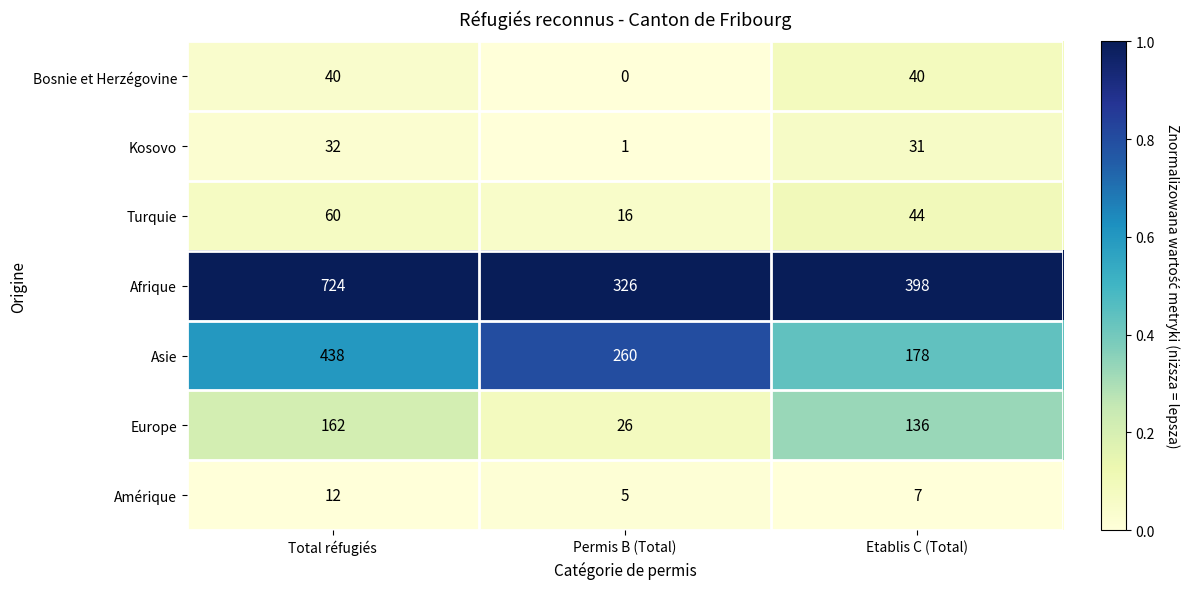

Where is Afrique nearest to the value 525?

Etablis C (Total)